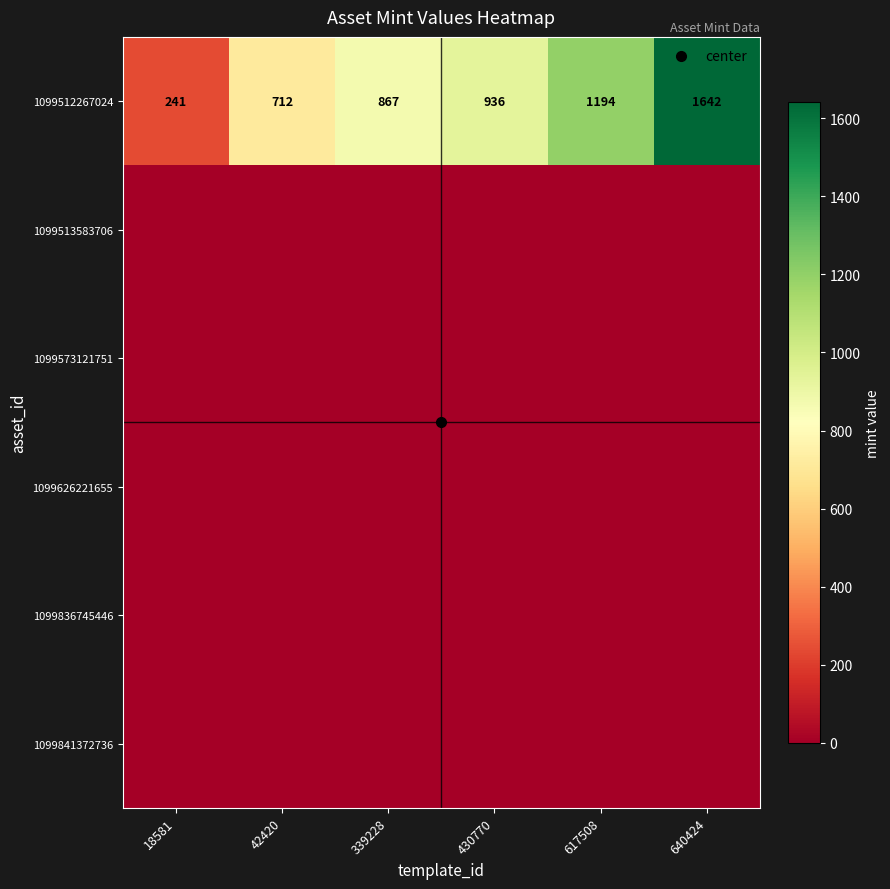

Between 18581 and 430770, which series saw the biggest shift?

1099512267024